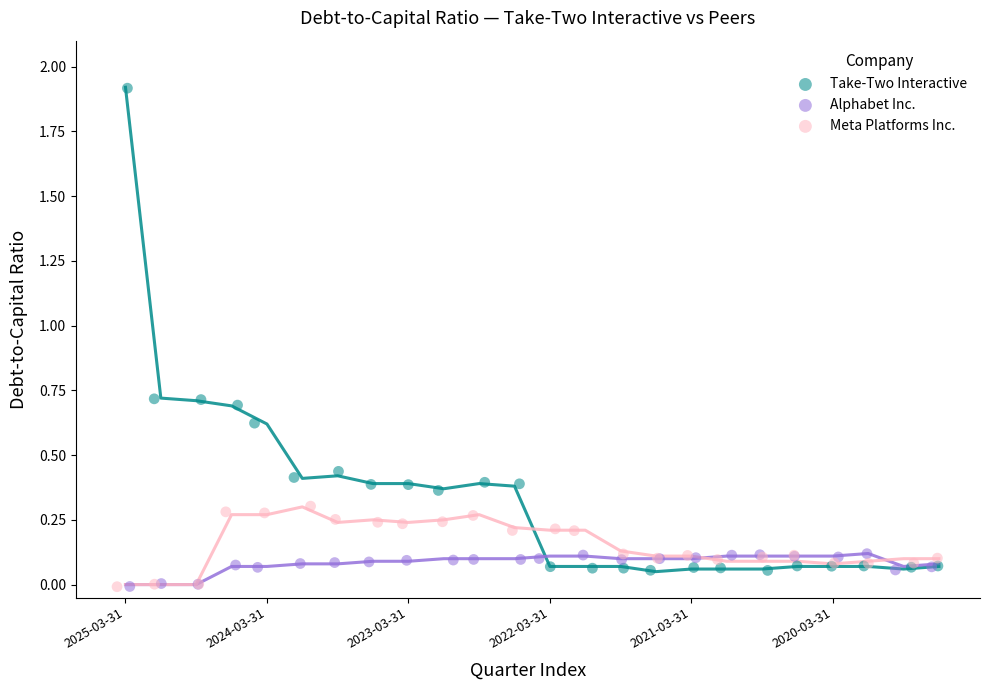

Which series reaches the maximum Y coordinate?

Take-Two Interactive